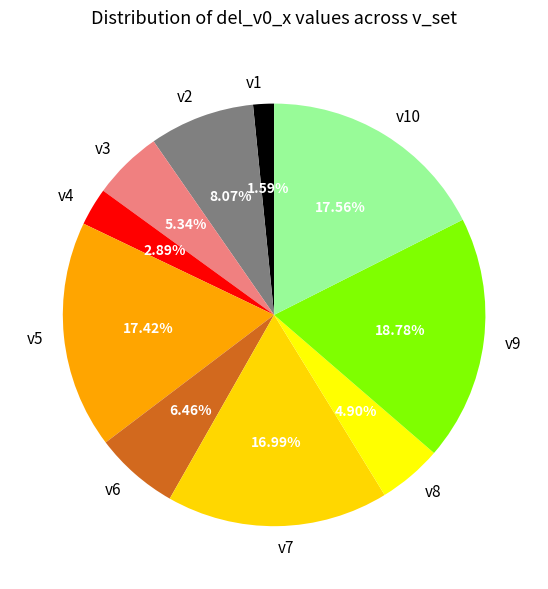

Approximately how many times larger is the value at v2 compared to v7?

0.5